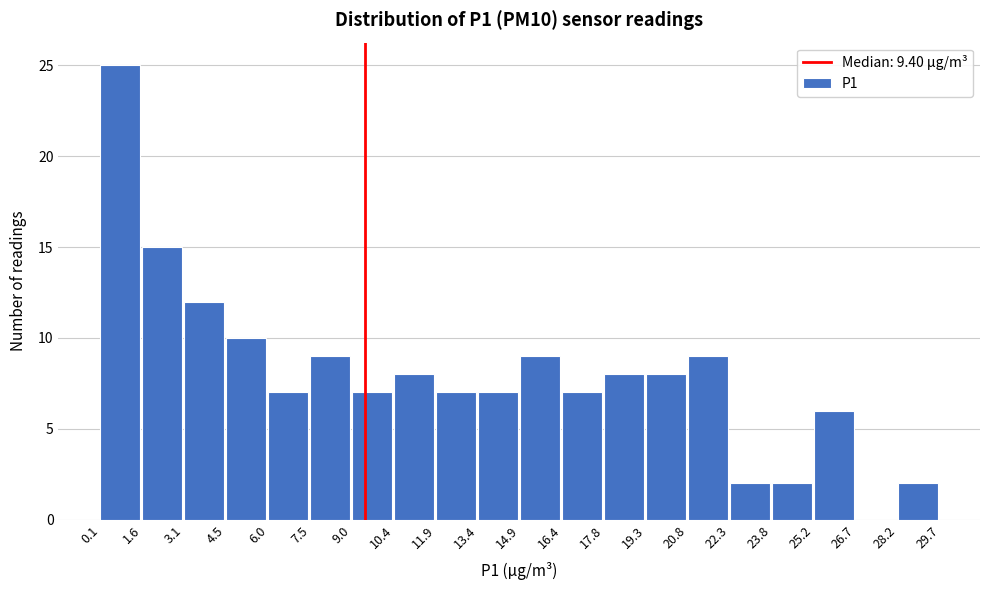

Reading left to right, transcribe this chart: for each bar, give the range it covers on the x-axis and its height. The values are not printed on the chart, so give them approximately, as read against the axis.

0.1 to 1.6: 25
1.6 to 3.1: 15
3.1 to 4.5: 12
4.5 to 6.0: 10
6.0 to 7.5: 7
7.5 to 9.0: 9
9.0 to 10.4: 7
10.4 to 11.9: 8
11.9 to 13.4: 7
13.4 to 14.9: 7
14.9 to 16.4: 9
16.4 to 17.8: 7
17.8 to 19.3: 8
19.3 to 20.8: 8
20.8 to 22.3: 9
22.3 to 23.8: 2
23.8 to 25.2: 2
25.2 to 26.7: 6
26.7 to 28.2: 0
28.2 to 29.7: 2